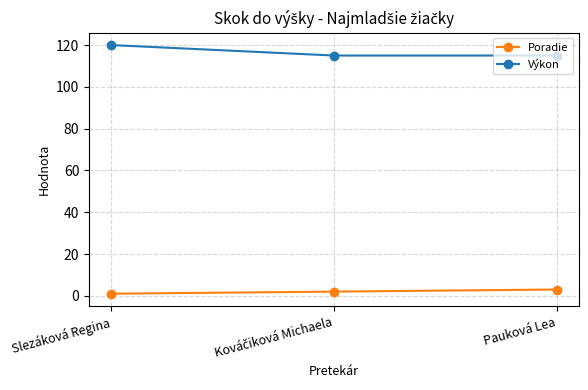

List the series in order of their overall mean, lowest first.

Poradie, Výkon